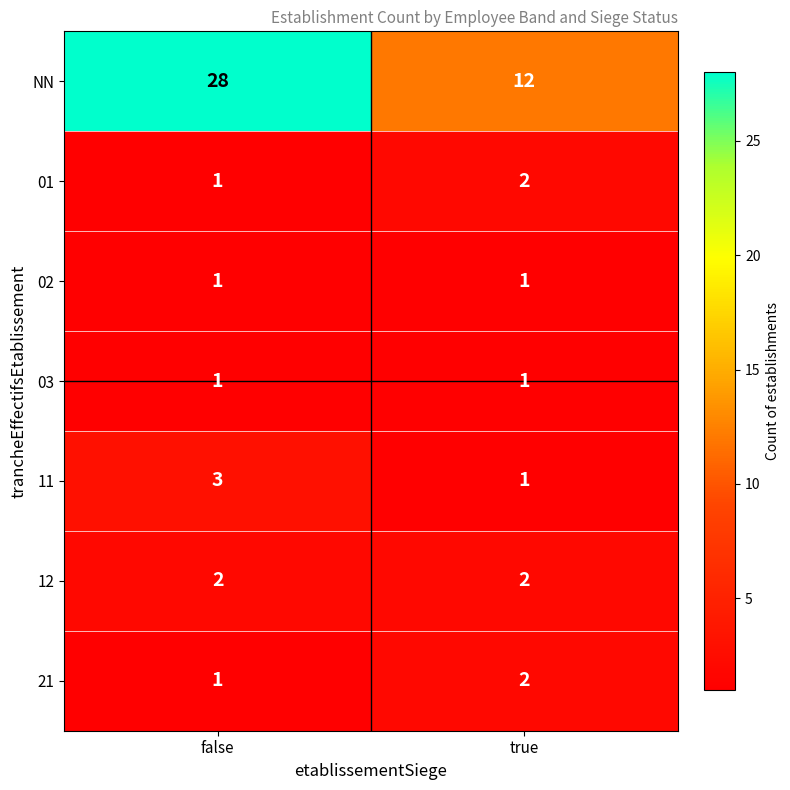

Reading left to right, transcribe all the data shown in this chart.

NN: false=28	true=12
01: false=1	true=2
02: false=1	true=1
03: false=1	true=1
11: false=3	true=1
12: false=2	true=2
21: false=1	true=2